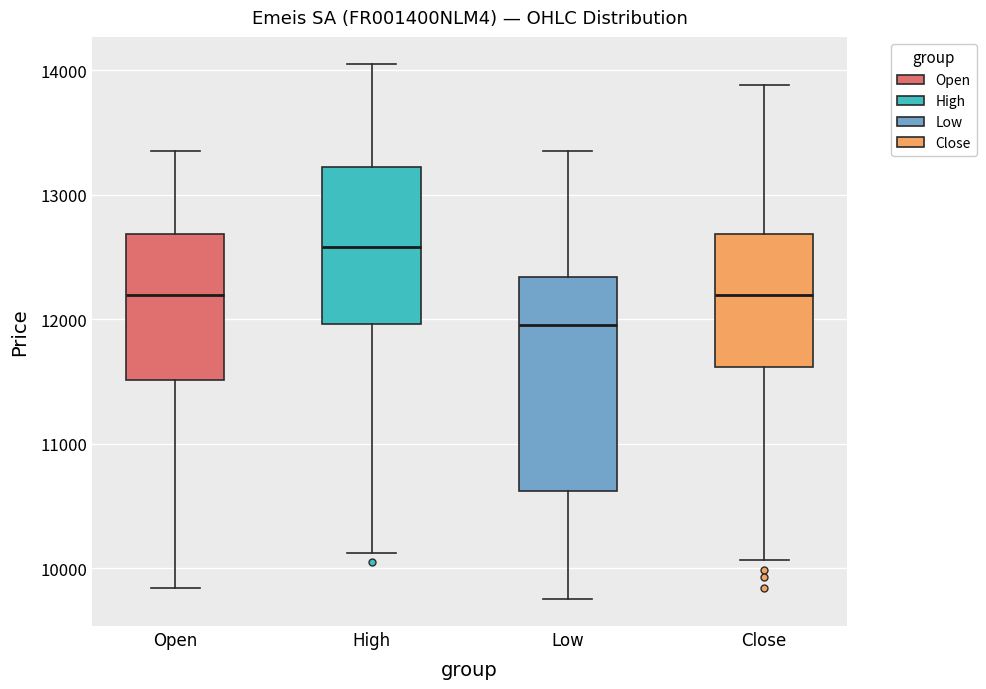

Reading left to right, transcribe this box plot: for each box, give where its median line is, the range the box spans, and where its two whiskers end, as read against the y-axis. The values are not printed on the chart, so give them approximately, as read against the axis.

Open: median 12200, box 11500 to 12700, whiskers 9800 to 13400
High: median 12600, box 12000 to 13200, whiskers 10100 to 14100
Low: median 12000, box 10600 to 12300, whiskers 9800 to 13400
Close: median 12200, box 11600 to 12700, whiskers 10100 to 13900